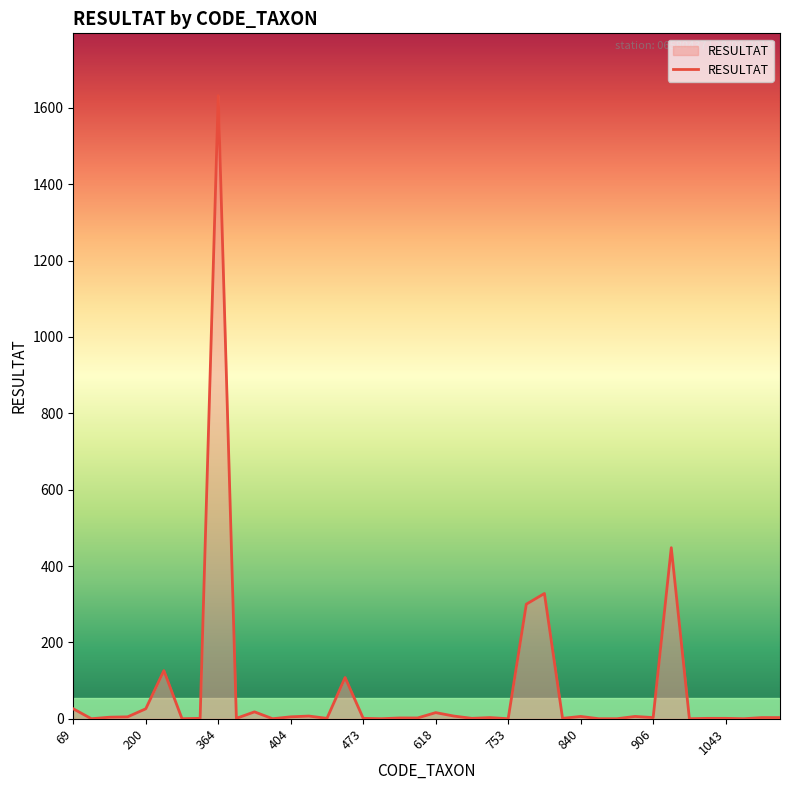

What is the difference between the maximum and minimum values?

1632